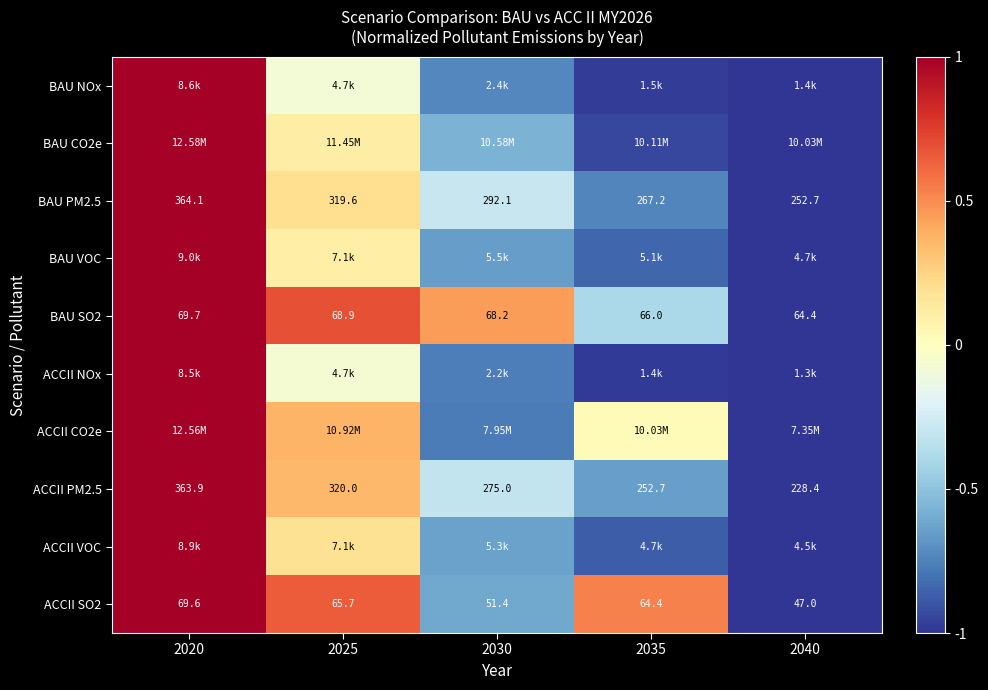

List the labels in order of ACCII VOC value, smallest first.

2040, 2035, 2030, 2025, 2020